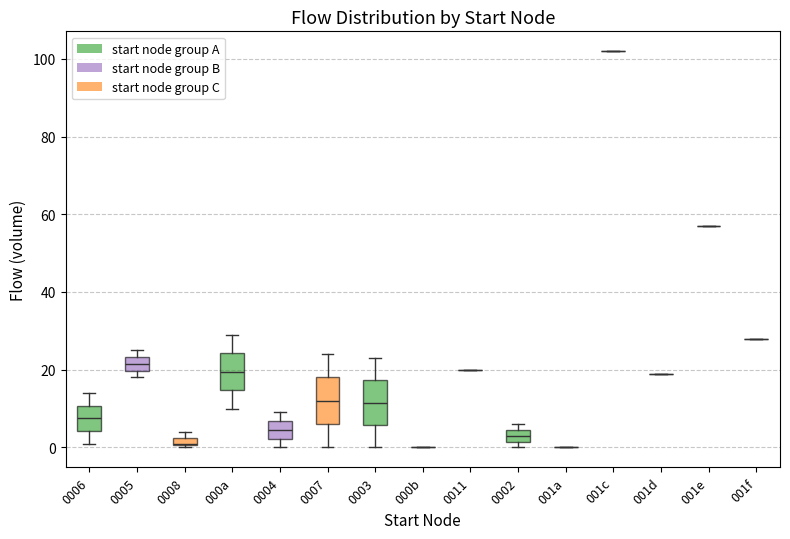

Where is the upper edge of the box for 0003 on the y-axis? The values are not printed on the chart, so give them approximately, as read against the axis.

18